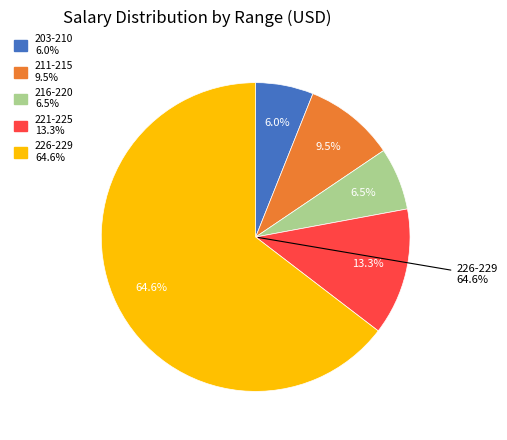

Is it true that Sewing-27 is 18% of the pie?

False